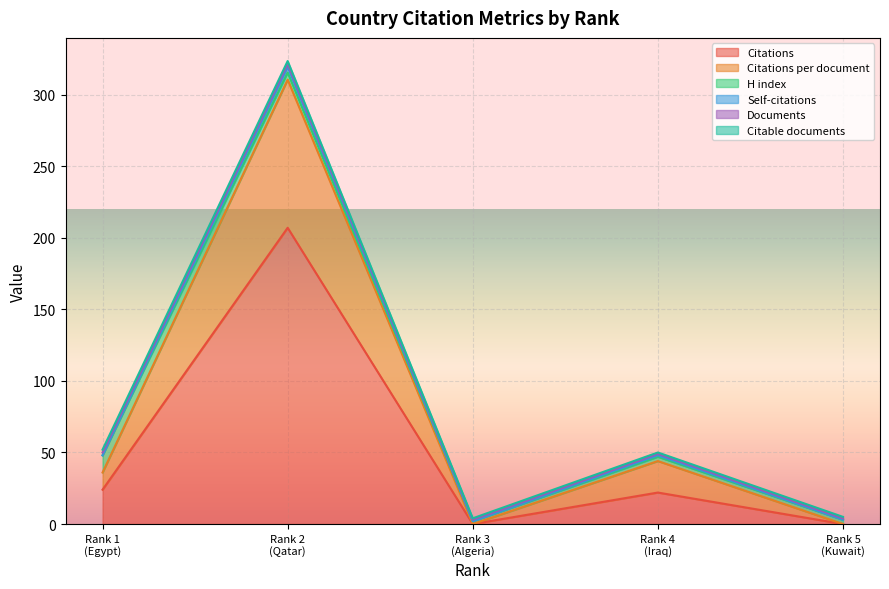

True or false: Citations per document and H index intersect in this chart.

True